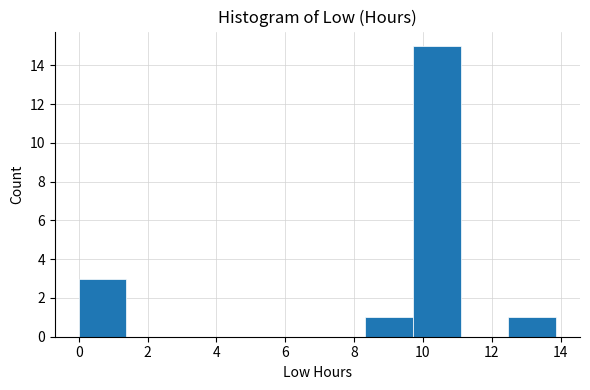

Which range on the x-axis has the tallest bar?

9.8 to 11.0